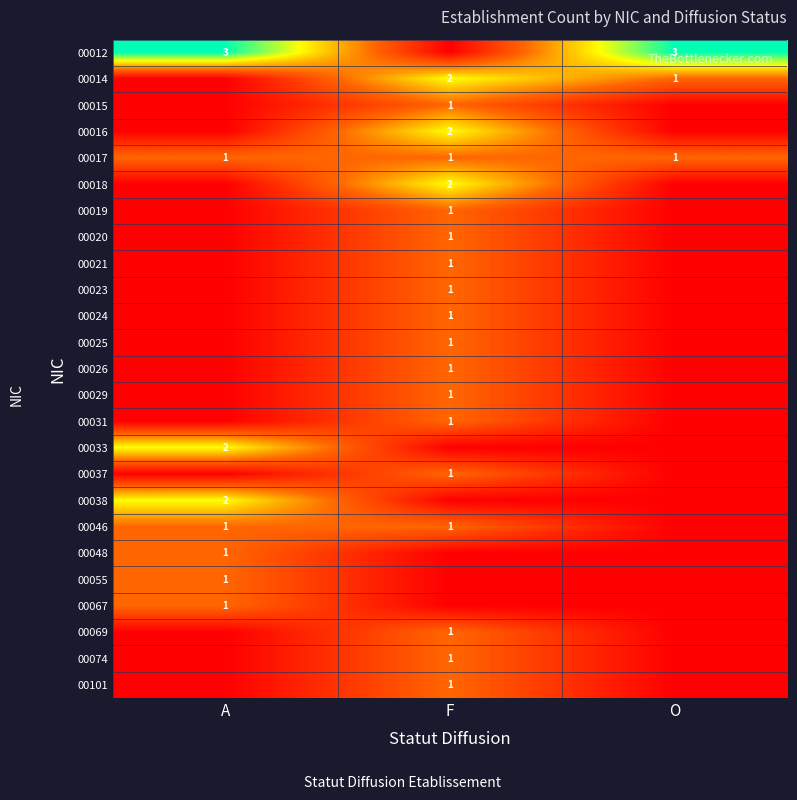

The 00020 series shows 1 at F. True or false?

True